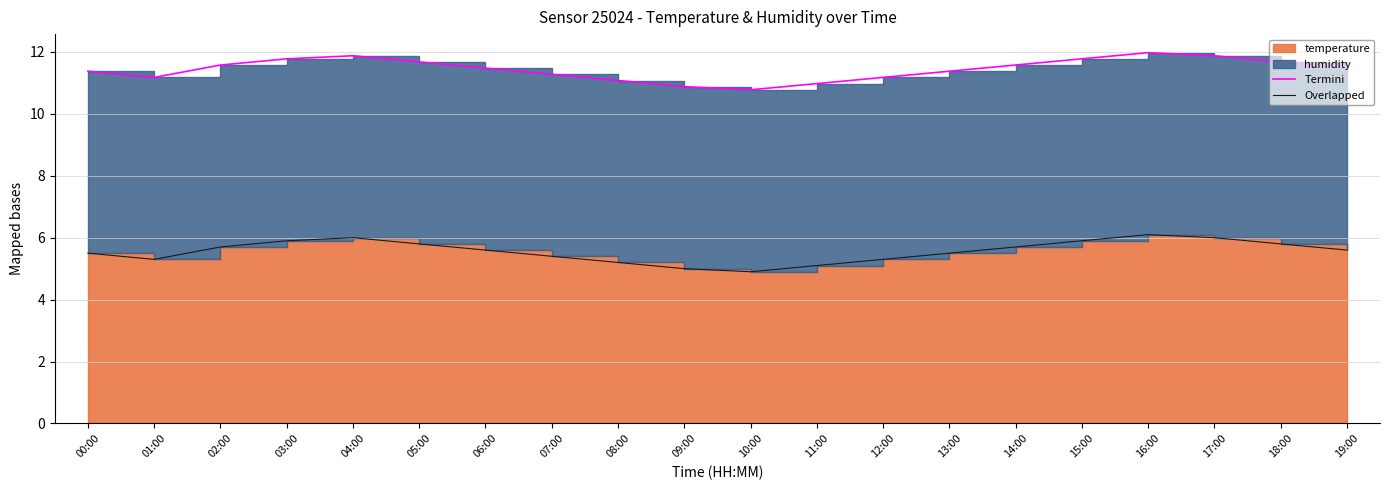

True or false: Overlapped and Termini intersect in this chart.

False